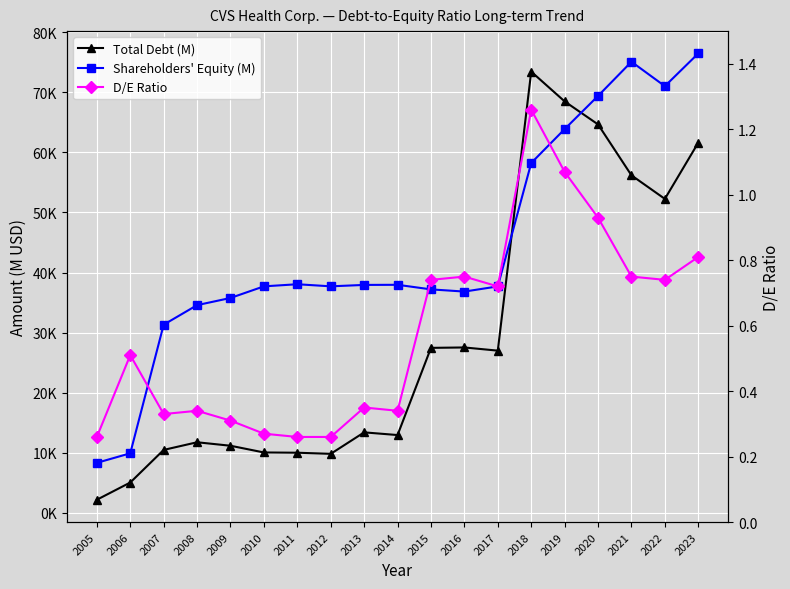

Is this an area chart (filled region under the line)?

No